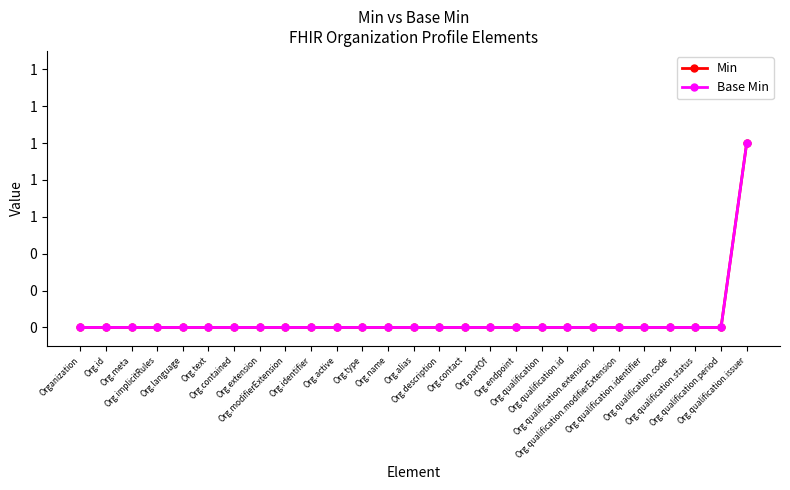

Does the chart have visible grid lines?

No